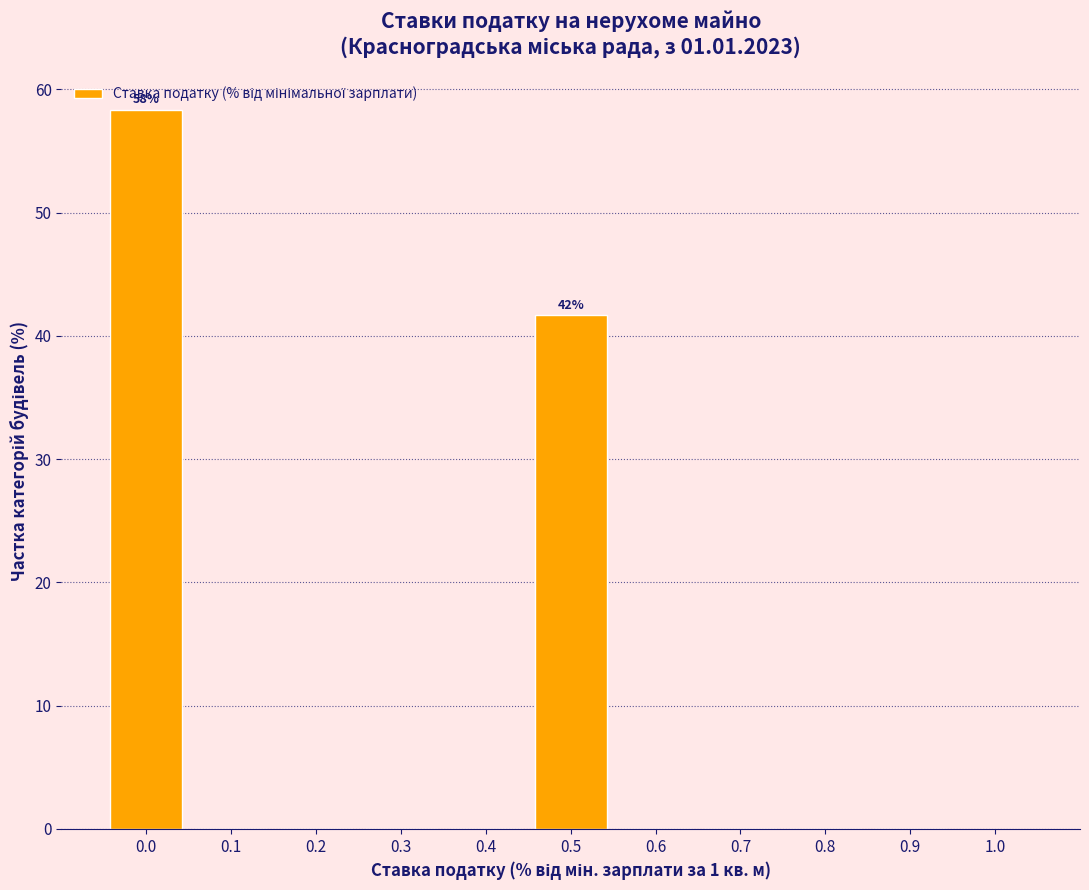

Over which range of the x-axis is the bar tallest?

-0.05 to 0.05